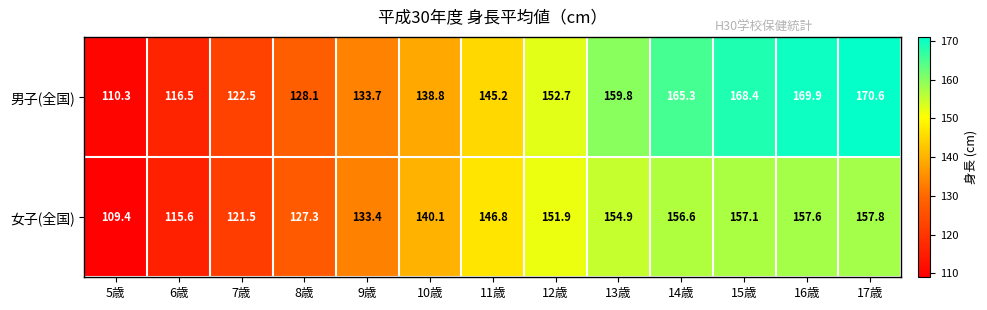

At 7歳, list the series in order from smallest to largest.

女子(全国), 男子(全国)